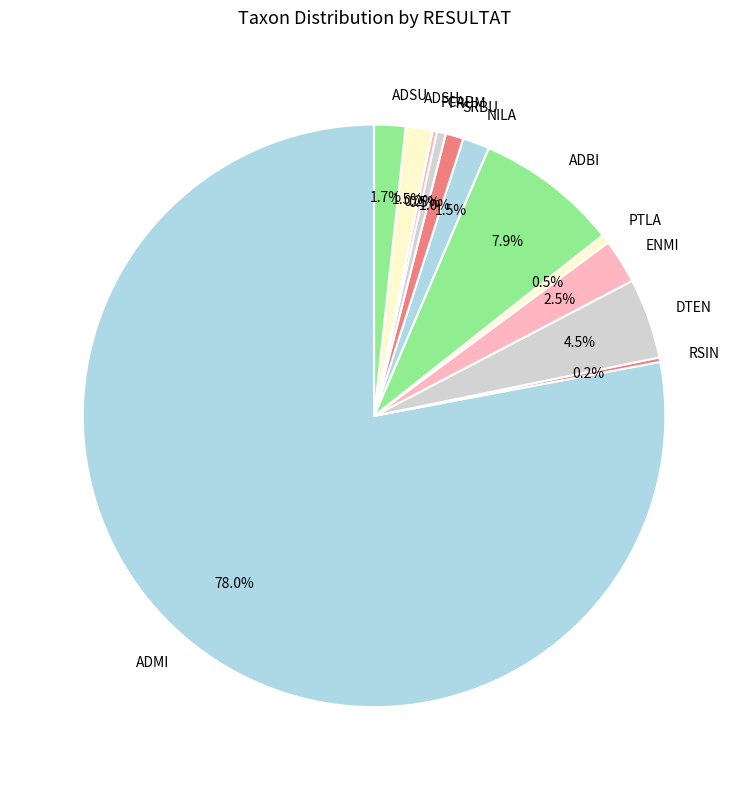

What is the ratio of the value at DTEN to the value at ADSU?

2.6